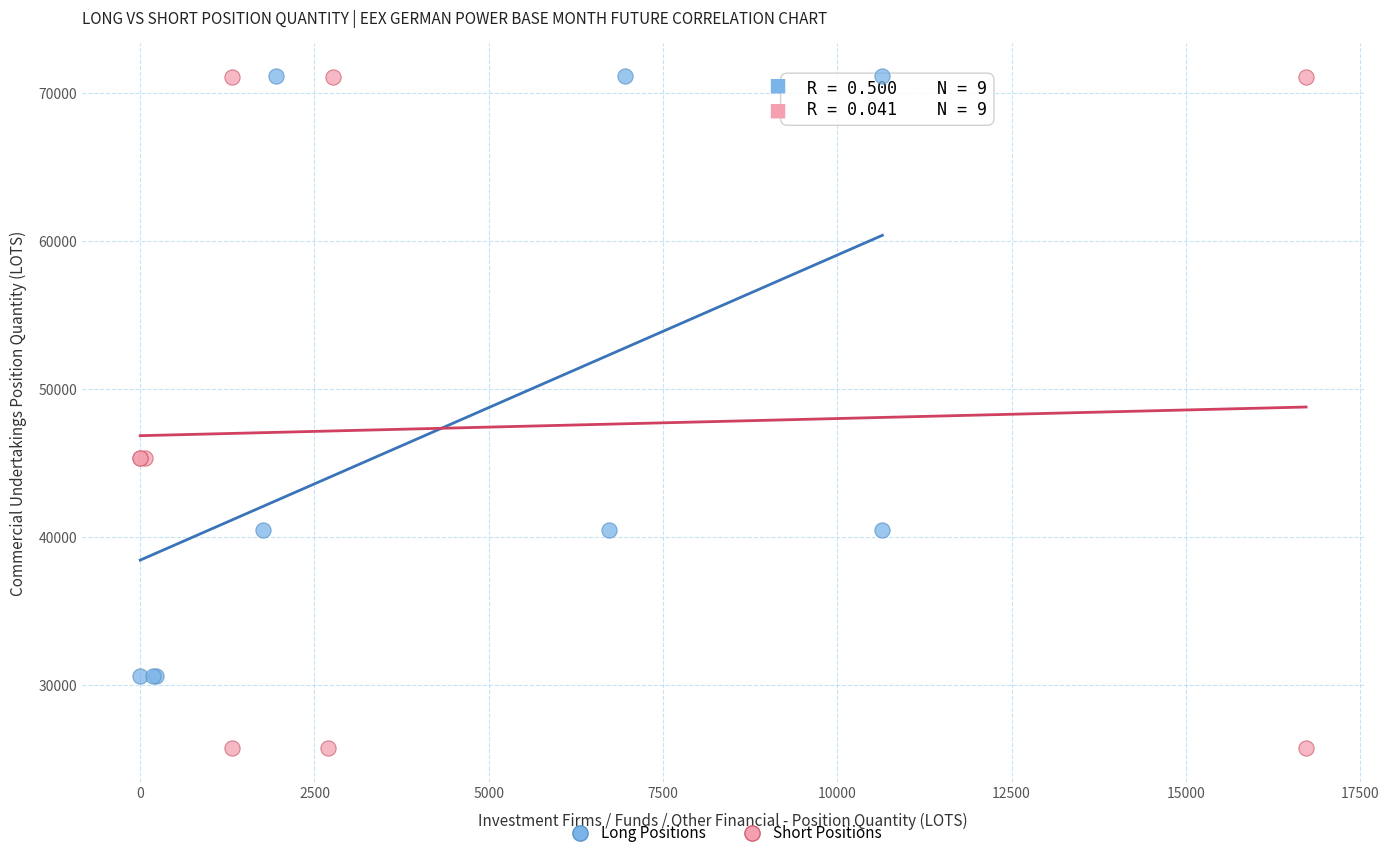

Which series has the largest Y range (max minus min)?

Short Positions